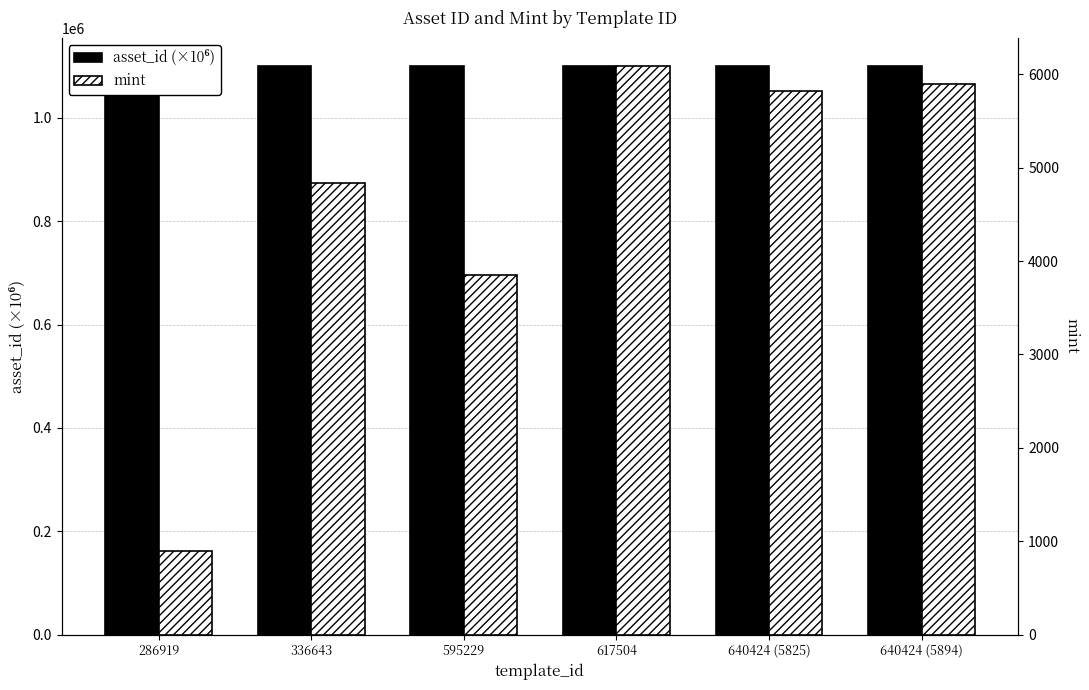

Which series has the largest total across all categories?

asset_id (×10⁶)